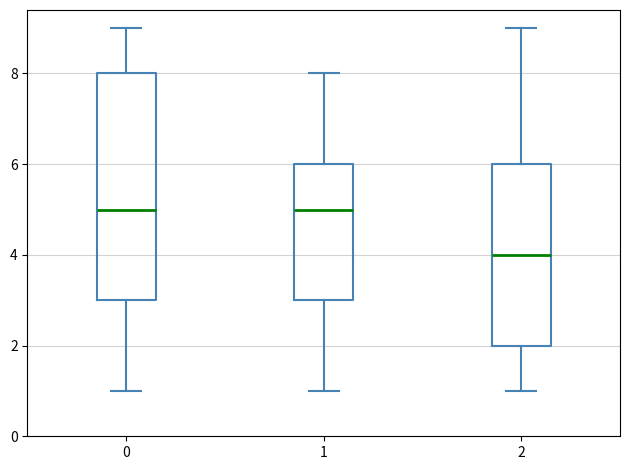

Reading left to right, read every box against the y-axis: the position of its median line, the range the box covers, and the ends of its whiskers. The values are not printed on the chart, so give them approximately, as read against the axis.

0: median 5, box 3 to 8, whiskers 1 to 9
1: median 5, box 3 to 6, whiskers 1 to 8
2: median 4, box 2 to 6, whiskers 1 to 9